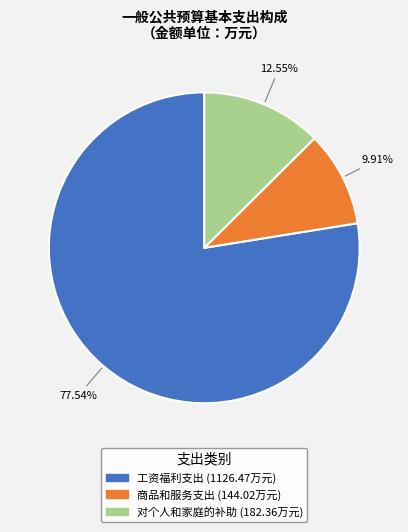

Is 商品和服务支出 the majority of the pie?

No